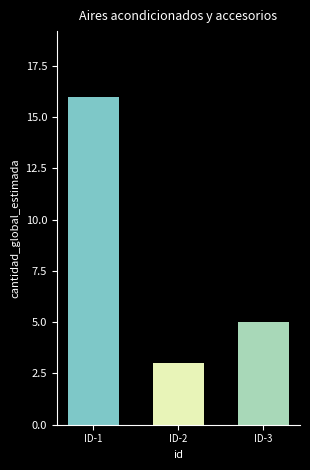

Which has a higher value, ID-2 or ID-3?

ID-3